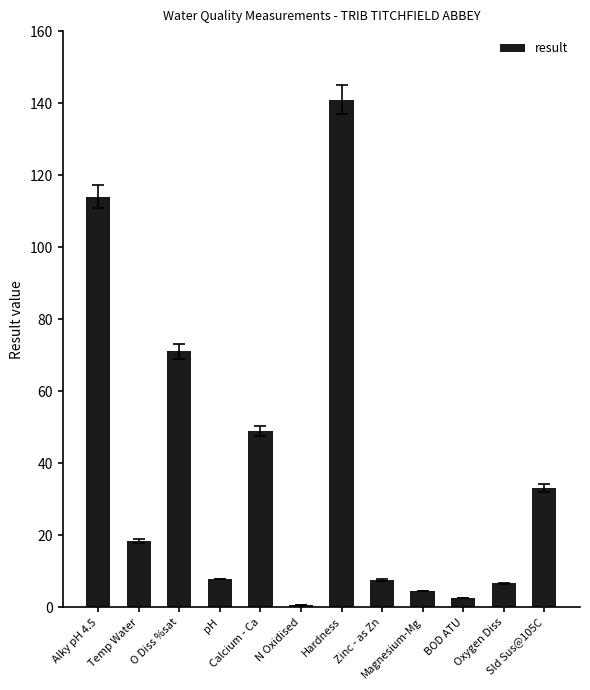

At which label does the data first exceed 18?

Alky pH 4.5